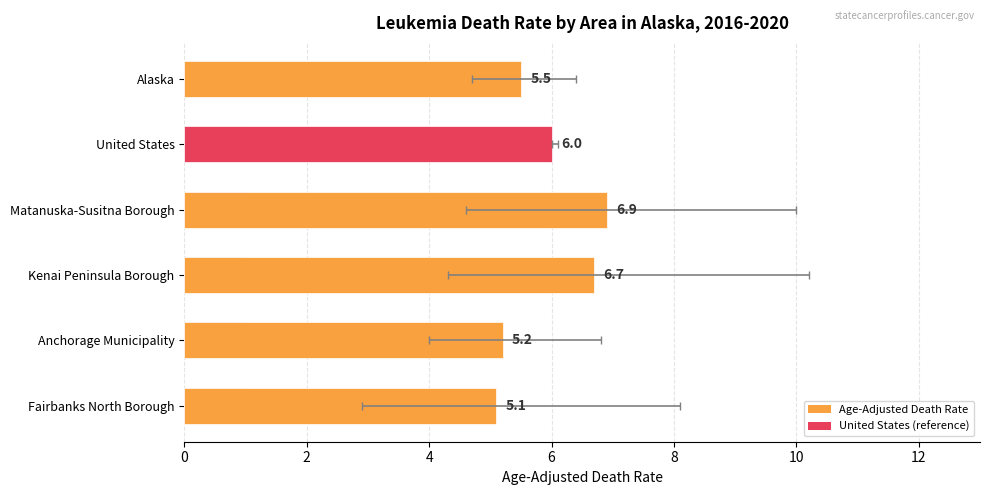

Are the bars grouped side by side (vs. stacked)?

No